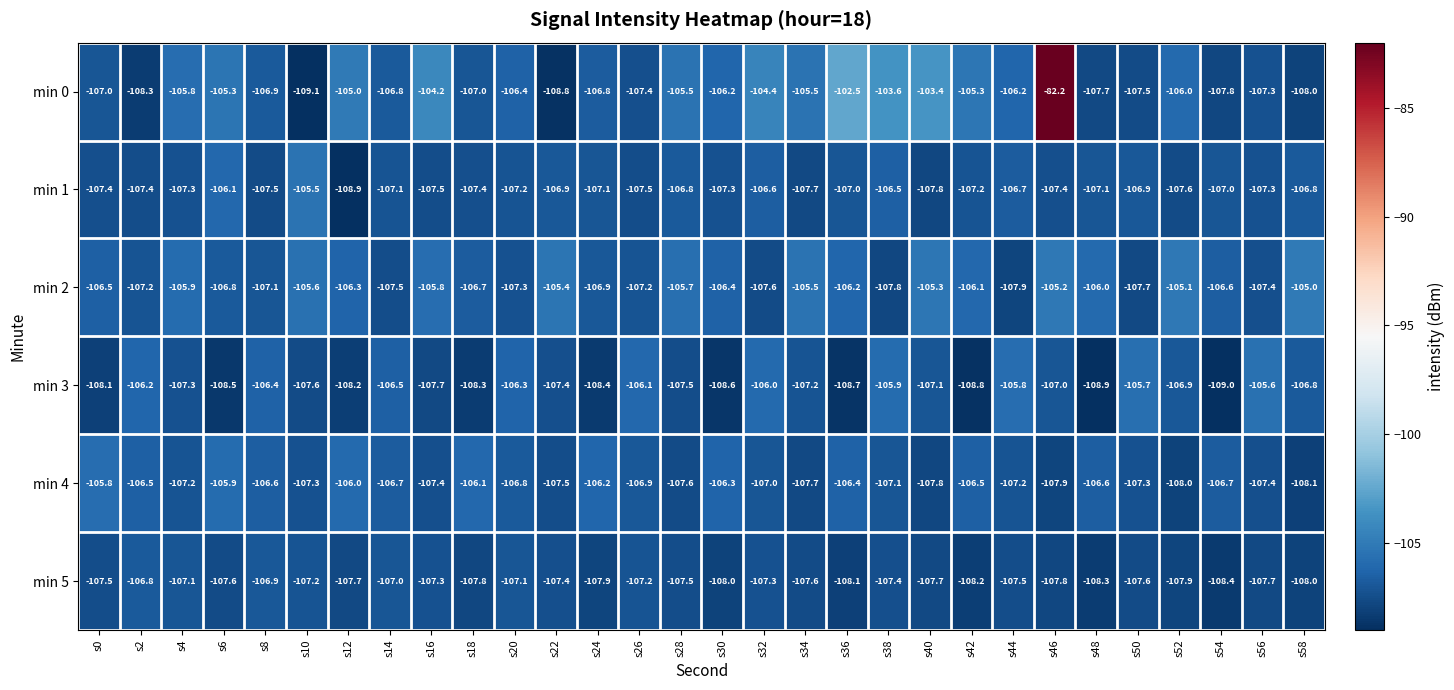

Where does the min 0 series first go above -106?

s4